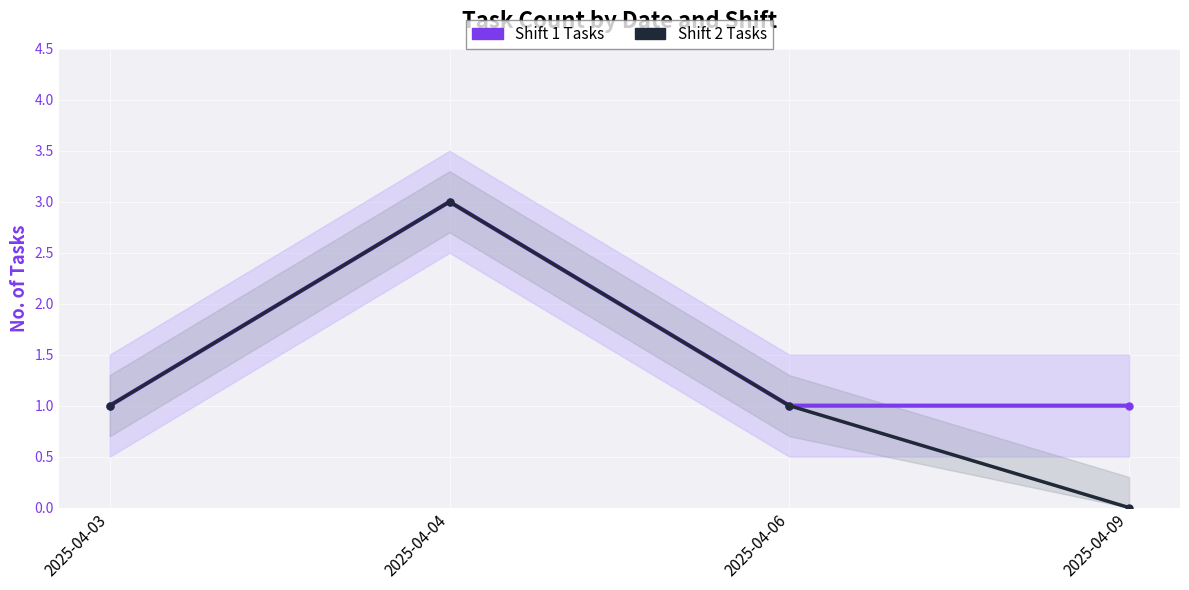

What is the sum of all Shift 1 Tasks values?

6